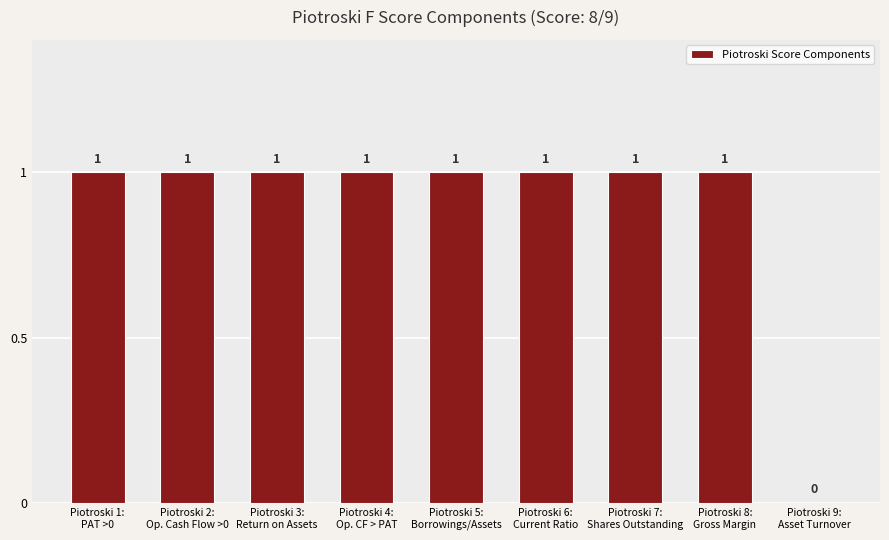

What is the sum of all values?

8